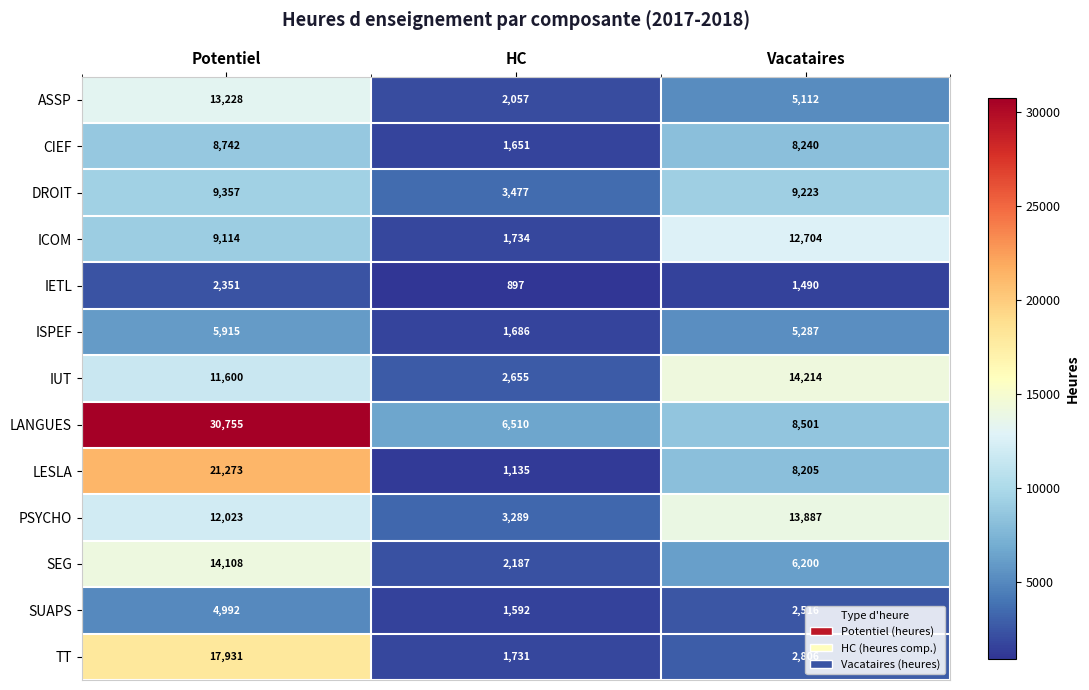

What is the difference between the highest and lowest values at HC?

5613